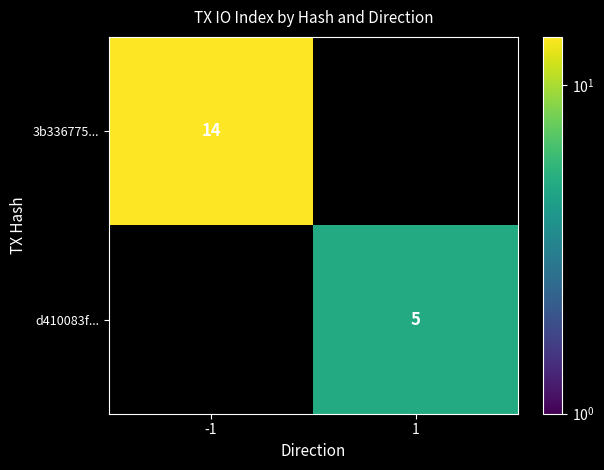

Which label corresponds to the largest value in the chart?

-1